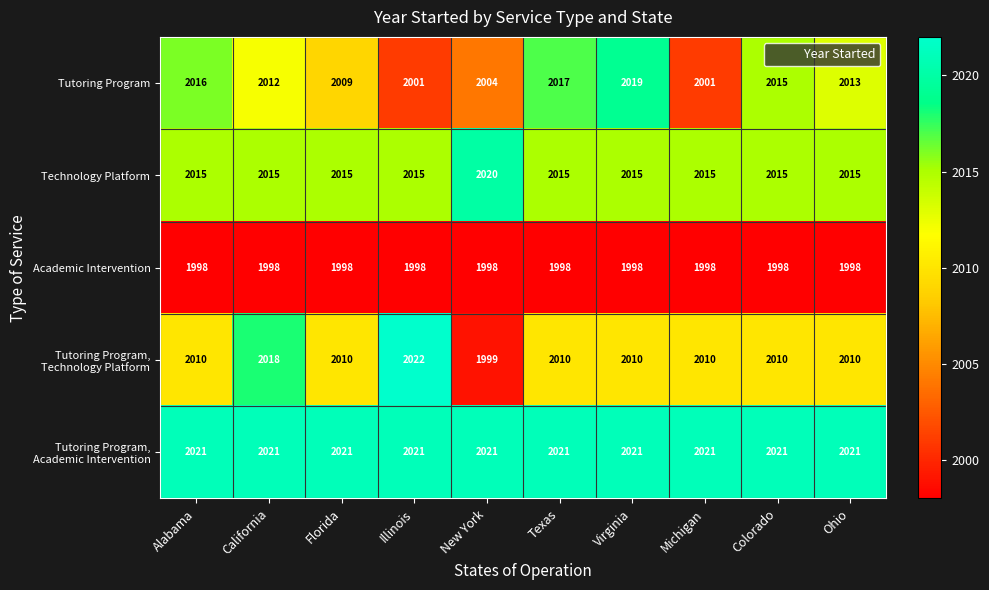

What is the lowest value of the Tutoring Program series?

2001